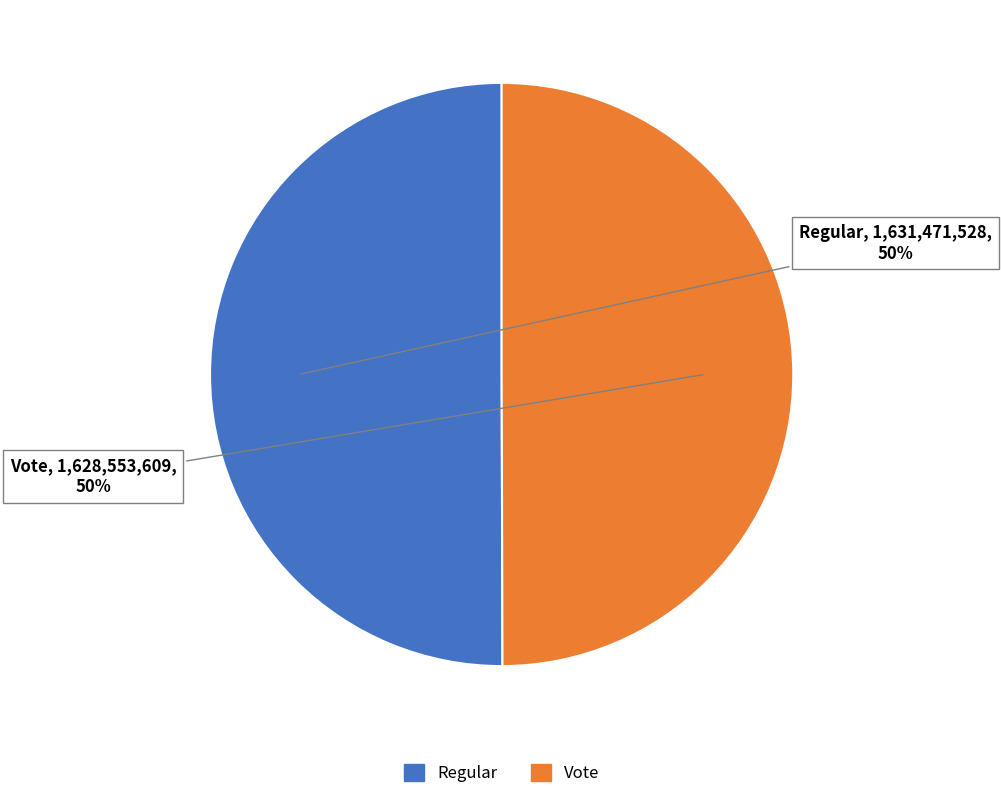

The Regular slice represents 50% of the pie. True or false?

True